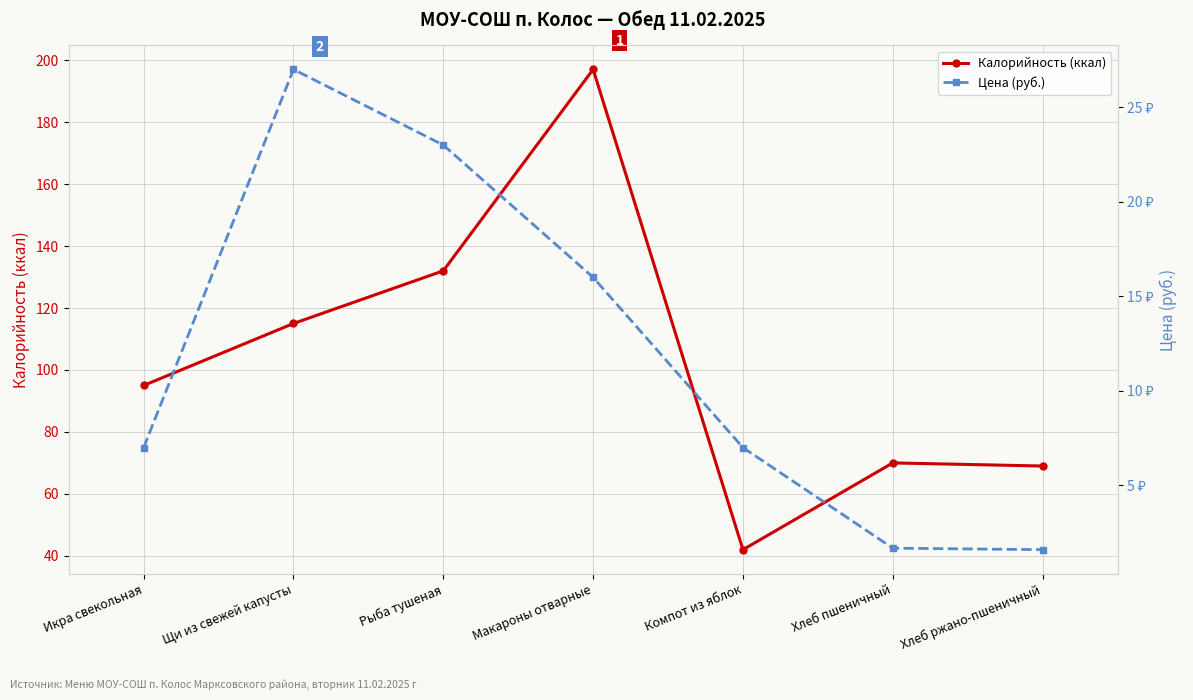

Rank the series by their maximum value, from lowest to highest.

Цена (руб.), Калорийность (ккал)